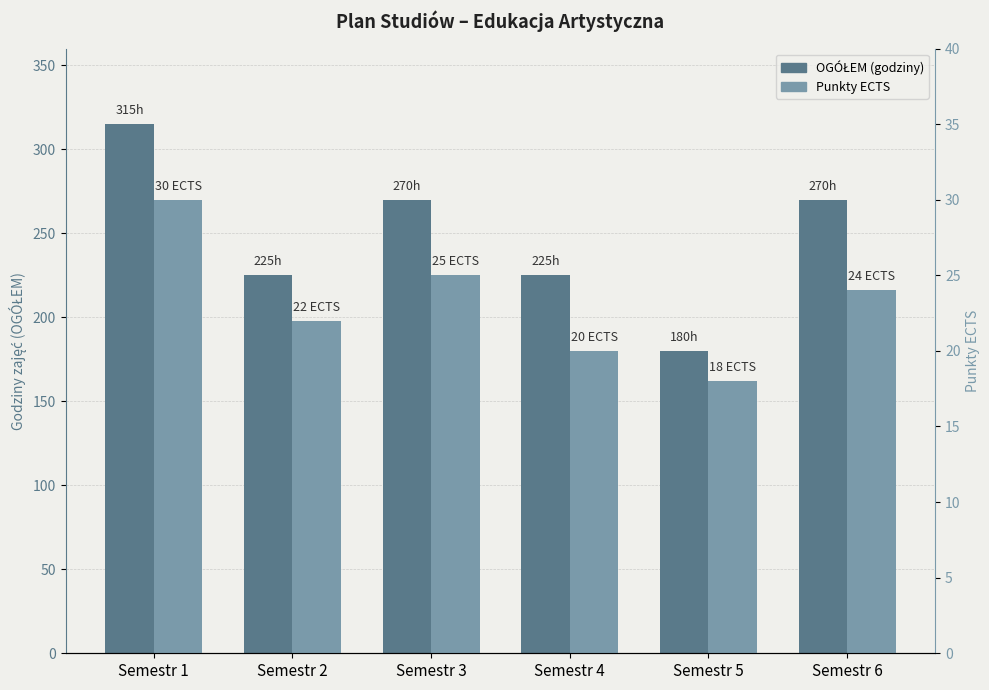

Reading right to left, transcribe all the data shown in this chart.

OGÓŁEM (godziny): 270	180	225	270	225	315
Punkty ECTS: 24	18	20	25	22	30